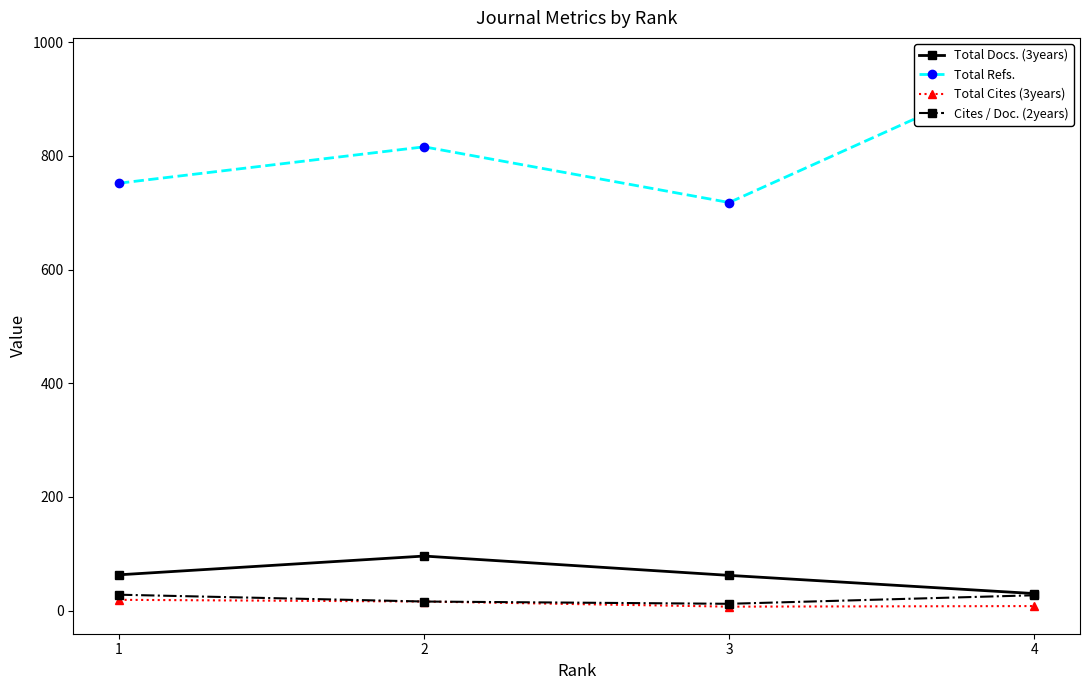

Is it true that Total Refs. equals 960 at 4?

True